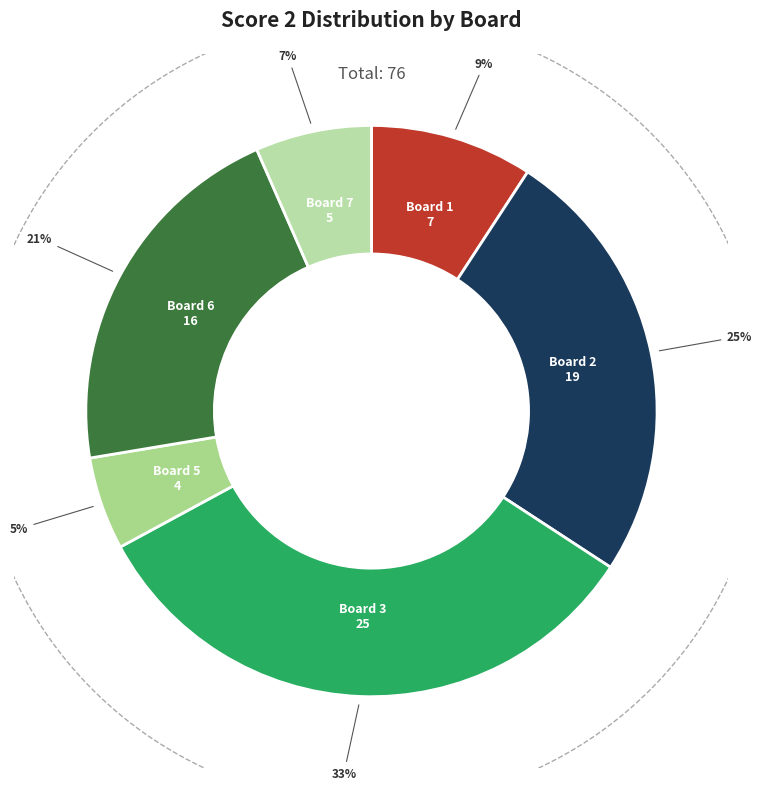

How much of the chart is everything except Board 5?

94.7%